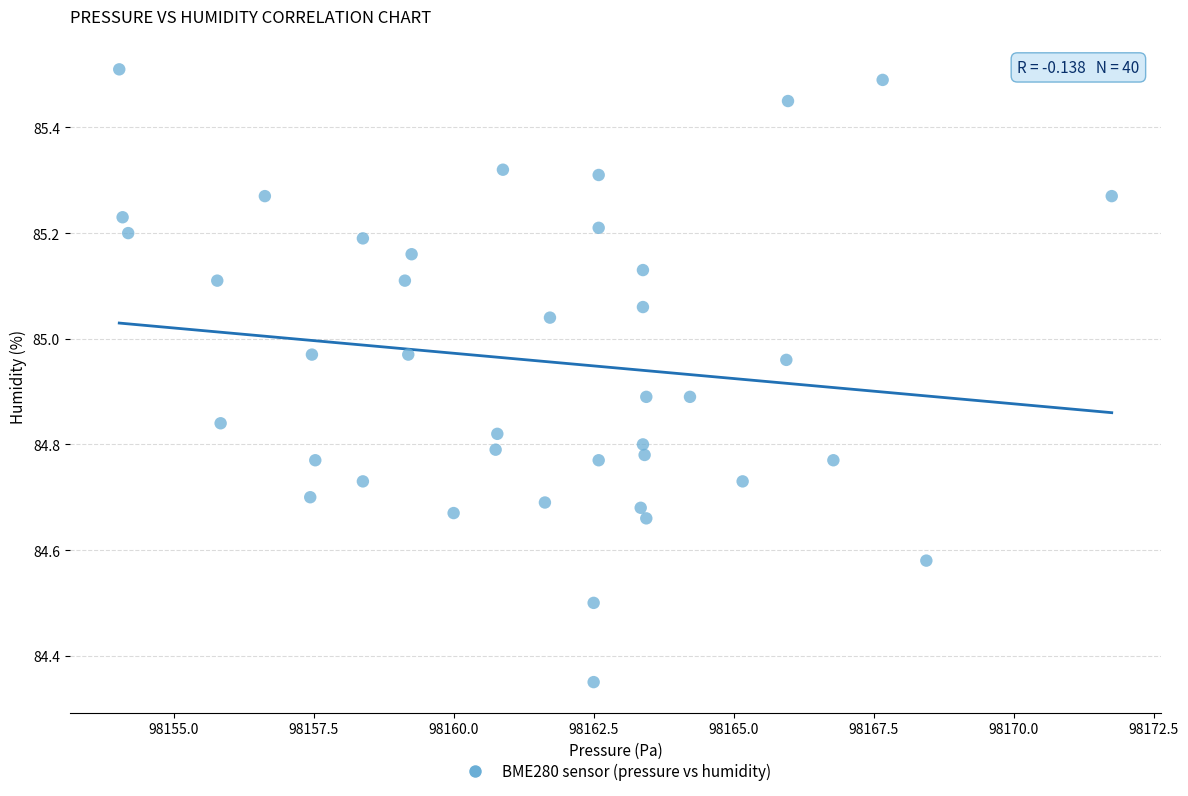

What is the range of X values (max minus min)?

17.7